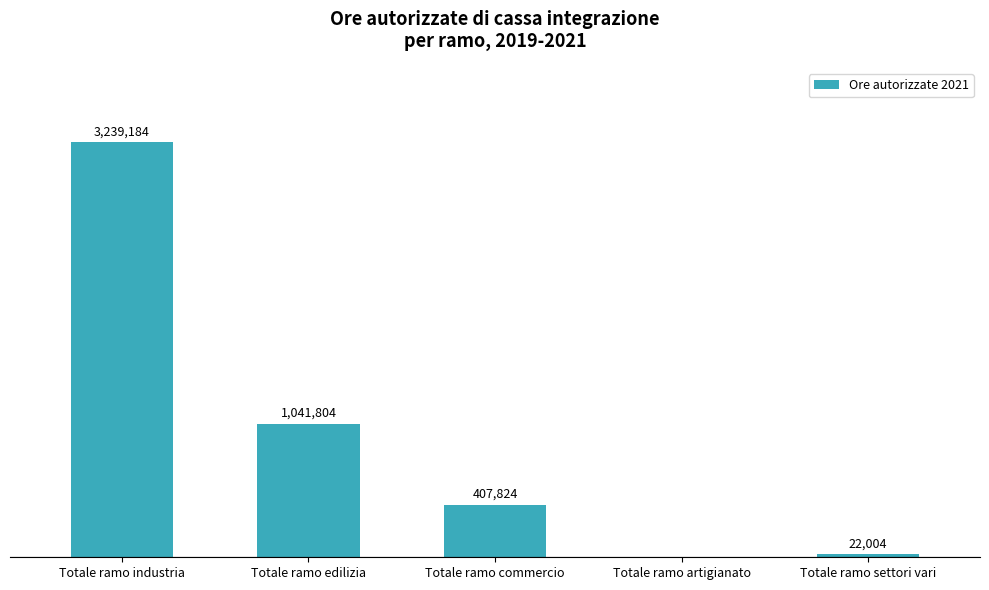

At which category does the chart reach its peak across all series?

Totale ramo industria